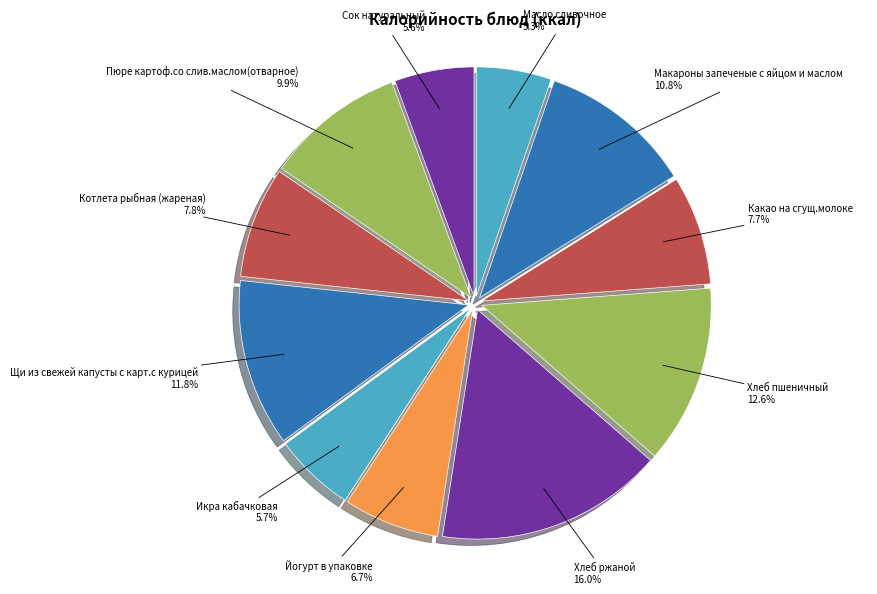

How many segments does this pie chart have?

11